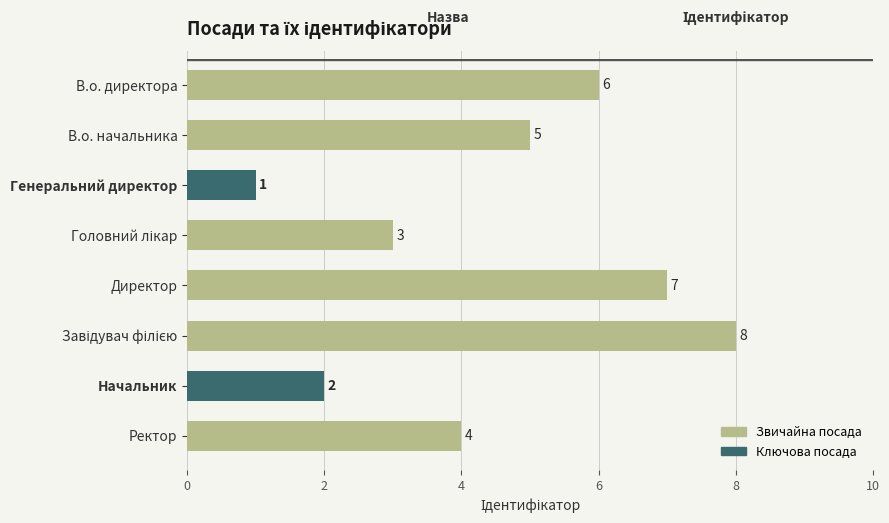

What position from the bottom is Директор?

4